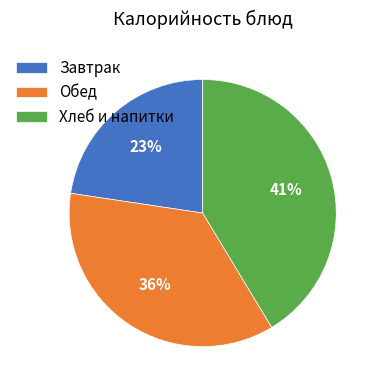

Does any single category account for the majority?

No